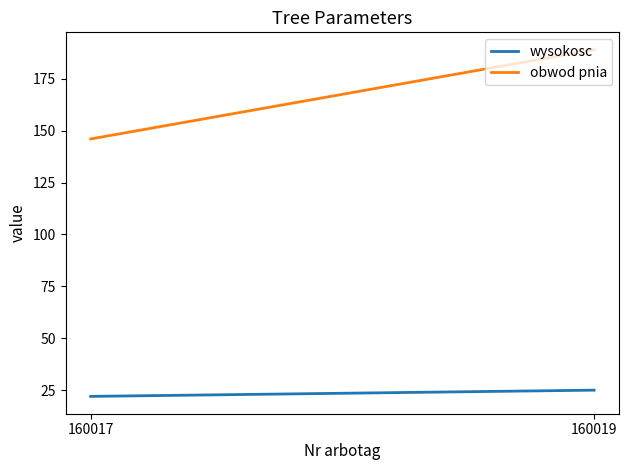

Reading left to right, extract all data points from this chart.

wysokosc: 22	25
obwod pnia: 146	189